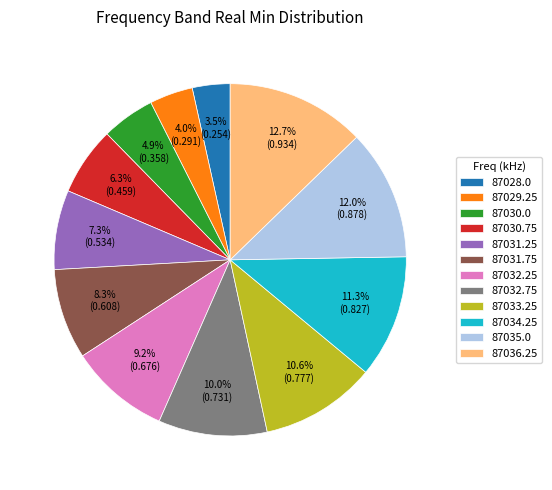

Which has a higher value, 87030.0 or 87029.25?

87030.0